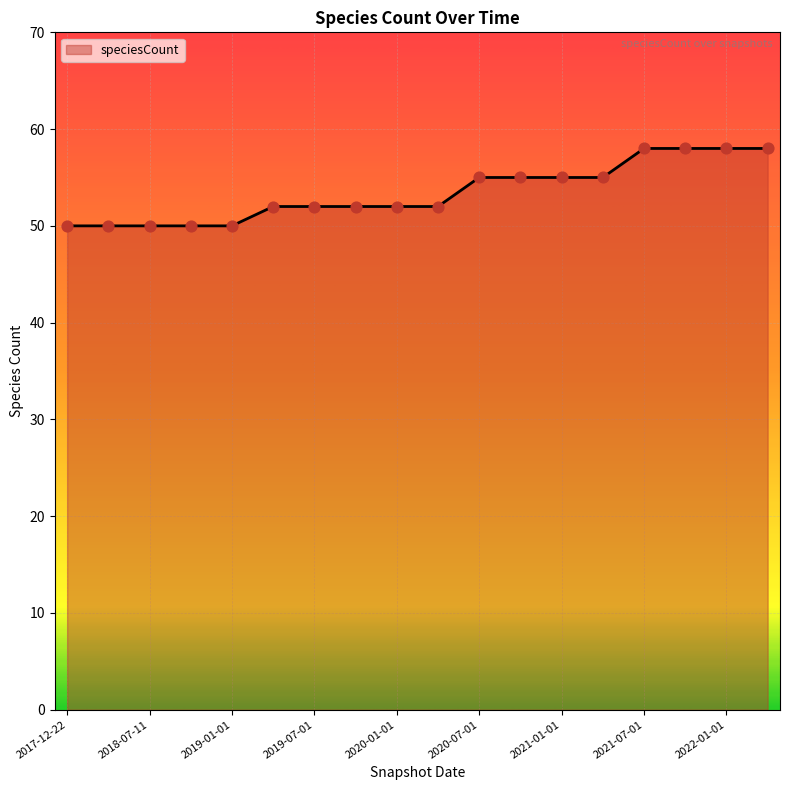

What is the difference between the maximum and minimum values?

8